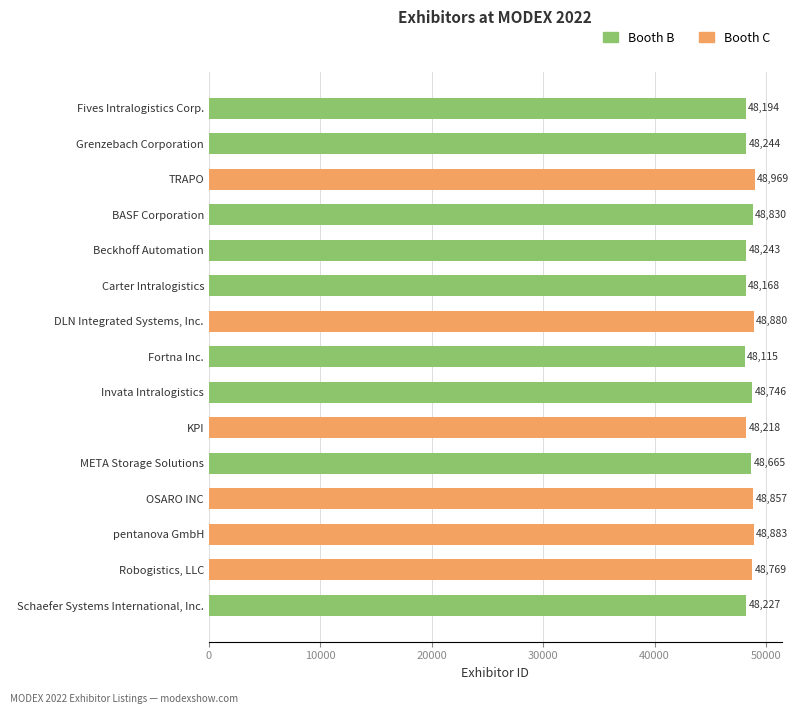

What is the sum of all values?

728008